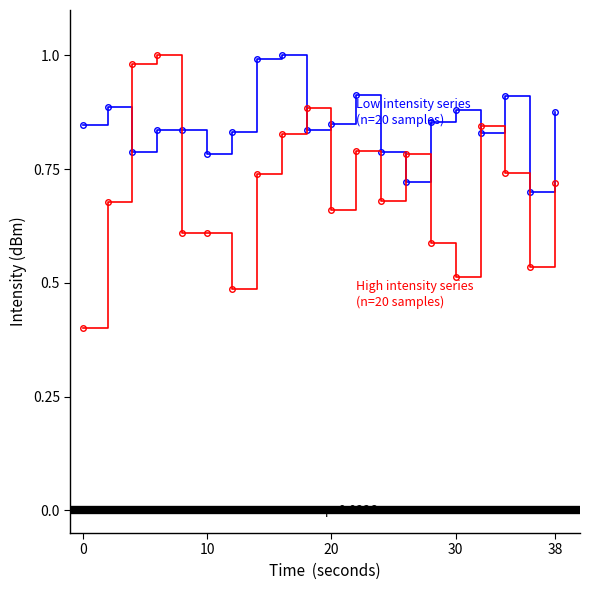

How many lines are shown in the chart?

2